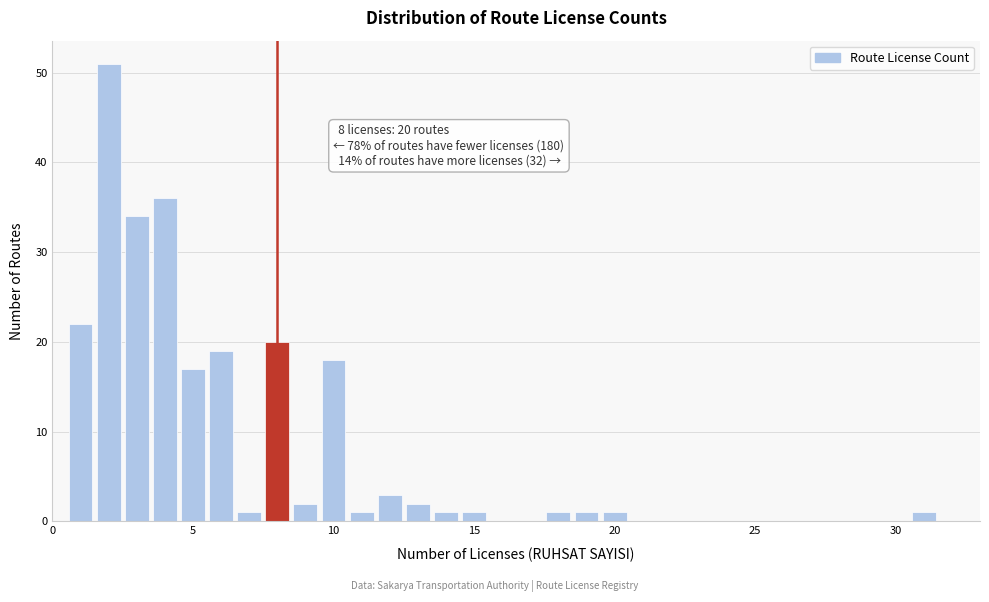

Read against the x-axis, roughly where is the centre of the tallest bar?

2.0